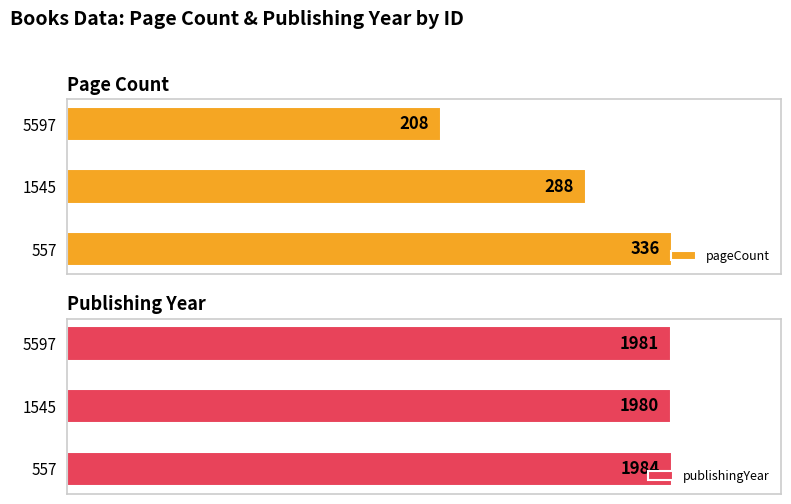

What is the maximum value for publishingYear?

1984